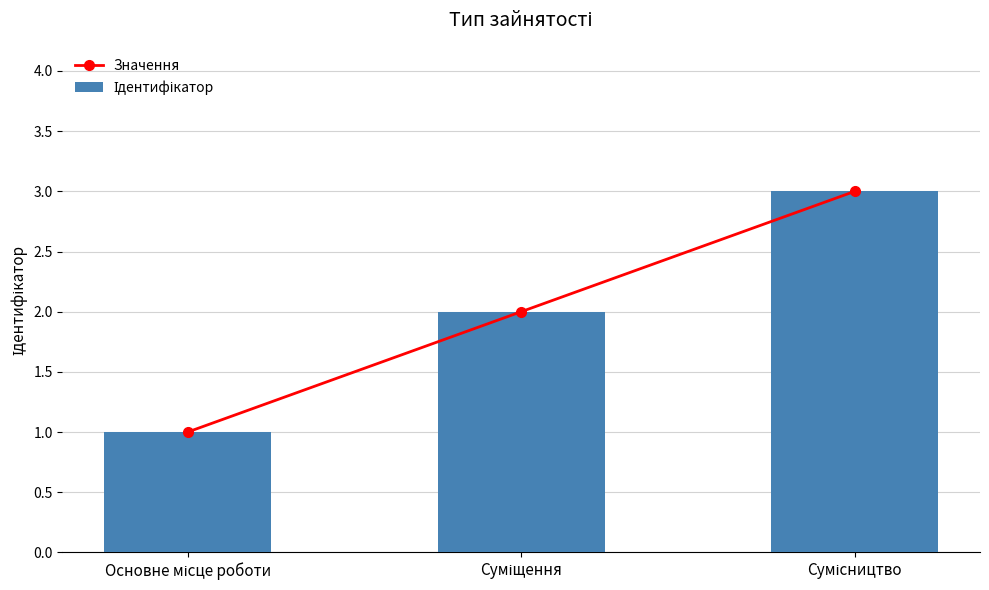

Rank the series at Основне місце роботи from lowest to highest value.

Значення, Ідентифікатор